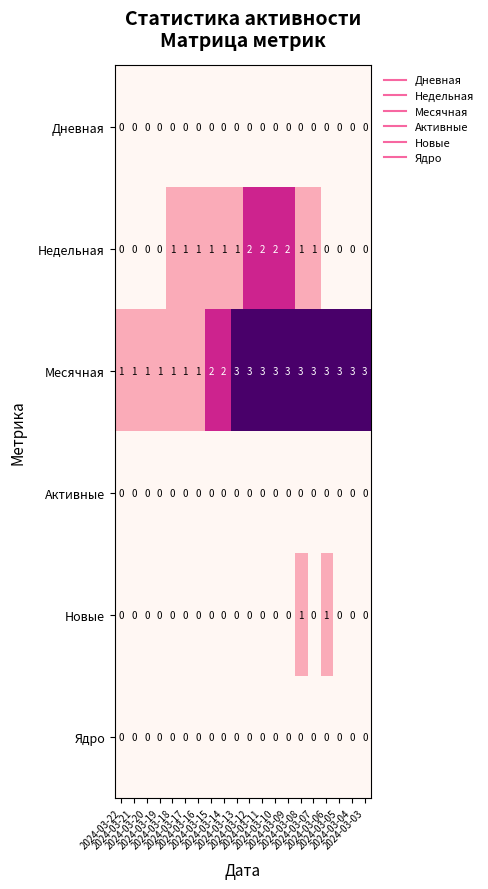

What is the total value across all series at 2024-03-20?

1